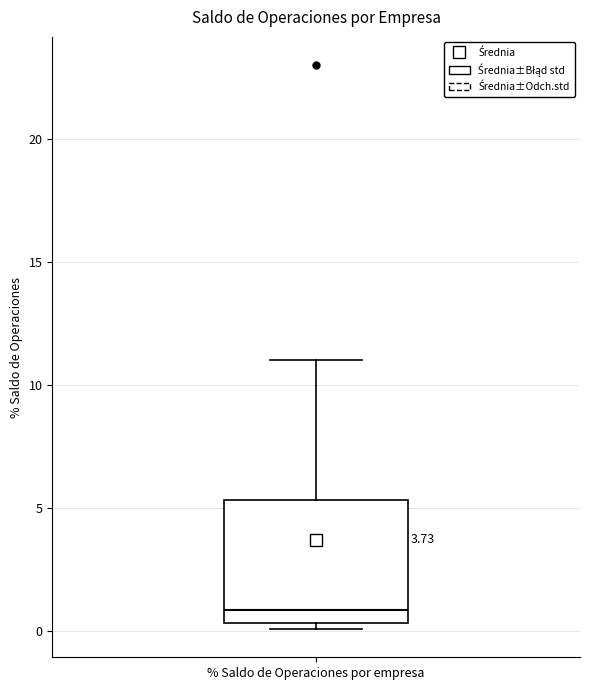

Transcribe this box plot: give where the median line is, the range the box spans, and where the two whiskers end, as read against the y-axis. The values are not printed on the chart, so give them approximately, as read against the axis.

median 1.0, box 0.5 to 5.5, whiskers 0.0 to 11.0